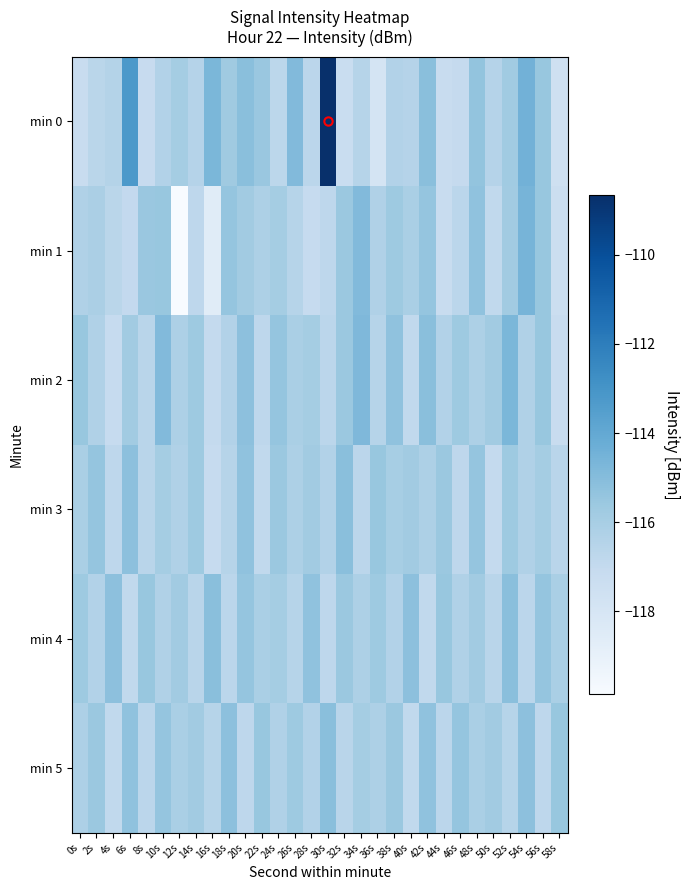

Reading right to left, extract all data points from this chart.

min 0: 58s=-117.5	56s=-115.5	54s=-114.5	52s=-115.8	50s=-116.5	48s=-115.4	46s=-117.1	44s=-117.2	42s=-115.1	40s=-116.5	38s=-116.4	36s=-117.9	34s=-116.5	32s=-117.3	30s=-108.7	28s=-116.7	26s=-114.9	24s=-116.7	22s=-115.6	20s=-115.1	18s=-115.7	16s=-114.7	14s=-116.5	12s=-115.9	10s=-116.4	8s=-117.1	6s=-113.2	4s=-116.4	2s=-116.6	0s=-117.2
min 1: 58s=-117.4	56s=-115.5	54s=-114.6	52s=-115.8	50s=-116.9	48s=-115.3	46s=-116.7	44s=-117.2	42s=-115.4	40s=-116.1	38s=-115.7	36s=-116.3	34s=-114.9	32s=-115.6	30s=-116.8	28s=-117.1	26s=-116.5	24s=-115.9	22s=-116.2	20s=-115.8	18s=-115.4	16s=-118.6	14s=-116.8	12s=-119.9	10s=-115.5	8s=-115.6	6s=-117.0	4s=-116.6	2s=-116.1	0s=-116.3
min 2: 58s=-117.2	56s=-115.5	54s=-116.3	52s=-114.7	50s=-115.8	48s=-116.2	46s=-115.7	44s=-116.4	42s=-115.1	40s=-116.9	38s=-115.3	36s=-116.5	34s=-114.8	32s=-115.6	30s=-116.7	28s=-115.9	26s=-116.1	24s=-115.4	22s=-116.8	20s=-115.2	18s=-116.4	16s=-117.0	14s=-115.7	12s=-116.2	10s=-114.9	8s=-116.6	6s=-115.8	4s=-117.1	2s=-116.3	0s=-115.5
min 3: 58s=-116.6	56s=-115.9	54s=-116.3	52s=-115.7	50s=-117.0	48s=-115.4	46s=-116.8	44s=-115.6	42s=-116.2	40s=-115.8	38s=-116.0	36s=-115.5	34s=-116.7	32s=-115.1	30s=-116.4	28s=-115.8	26s=-116.2	24s=-115.6	22s=-116.9	20s=-115.3	18s=-116.5	16s=-117.1	14s=-115.7	12s=-116.3	10s=-115.9	8s=-116.6	6s=-115.2	4s=-116.8	2s=-115.4	0s=-116.1
min 4: 58s=-116.1	56s=-115.4	54s=-116.7	52s=-115.1	50s=-116.6	48s=-115.8	46s=-116.3	44s=-115.5	42s=-116.9	40s=-115.2	38s=-116.4	36s=-115.7	34s=-116.2	32s=-115.6	30s=-116.8	28s=-115.3	26s=-116.5	24s=-115.9	22s=-116.1	20s=-115.4	18s=-116.7	16s=-115.1	14s=-116.6	12s=-115.8	10s=-116.3	8s=-115.5	6s=-116.9	4s=-115.2	2s=-116.4	0s=-115.7
min 5: 58s=-115.5	56s=-116.8	54s=-115.2	52s=-116.5	50s=-115.8	48s=-116.1	46s=-115.4	44s=-116.7	42s=-115.3	40s=-116.9	38s=-115.6	36s=-116.2	34s=-115.9	32s=-116.6	30s=-115.1	28s=-116.4	26s=-115.7	24s=-116.3	22s=-115.5	20s=-116.8	18s=-115.2	16s=-116.5	14s=-115.8	12s=-116.1	10s=-115.4	8s=-116.7	6s=-115.3	4s=-116.9	2s=-115.6	0s=-116.2